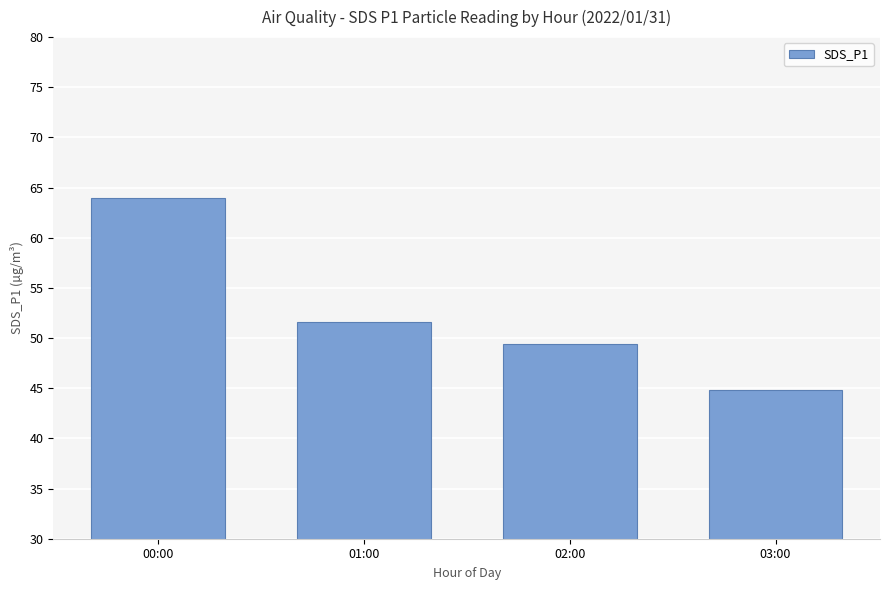

At which category does the chart reach its minimum across all series?

03:00